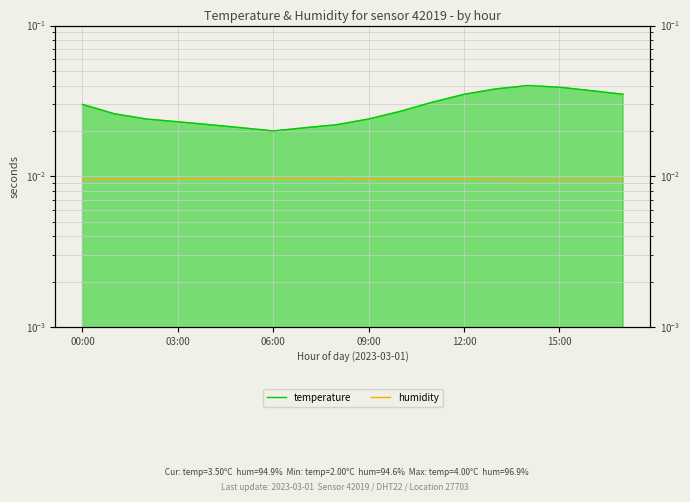

Is it true that humidity equals 0.0 at 00:00?

True